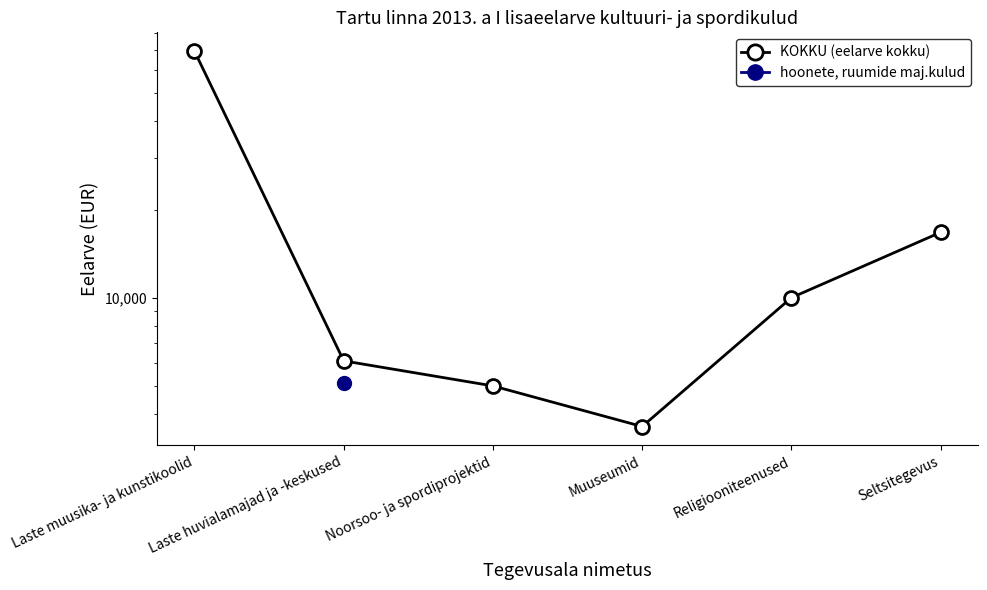

At which category is the sum across all series the highest?

Laste huvialamajad ja -keskused